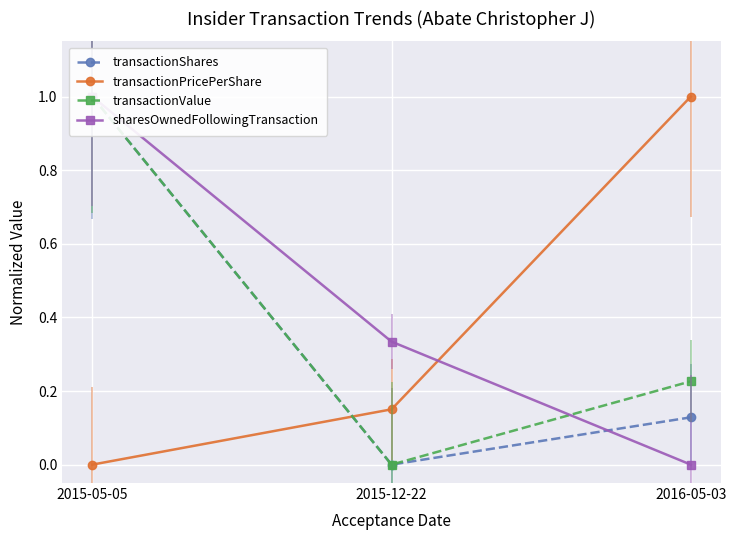

True or false: sharesOwnedFollowingTransaction has a value of 0.3 at 2015-12-22.

True